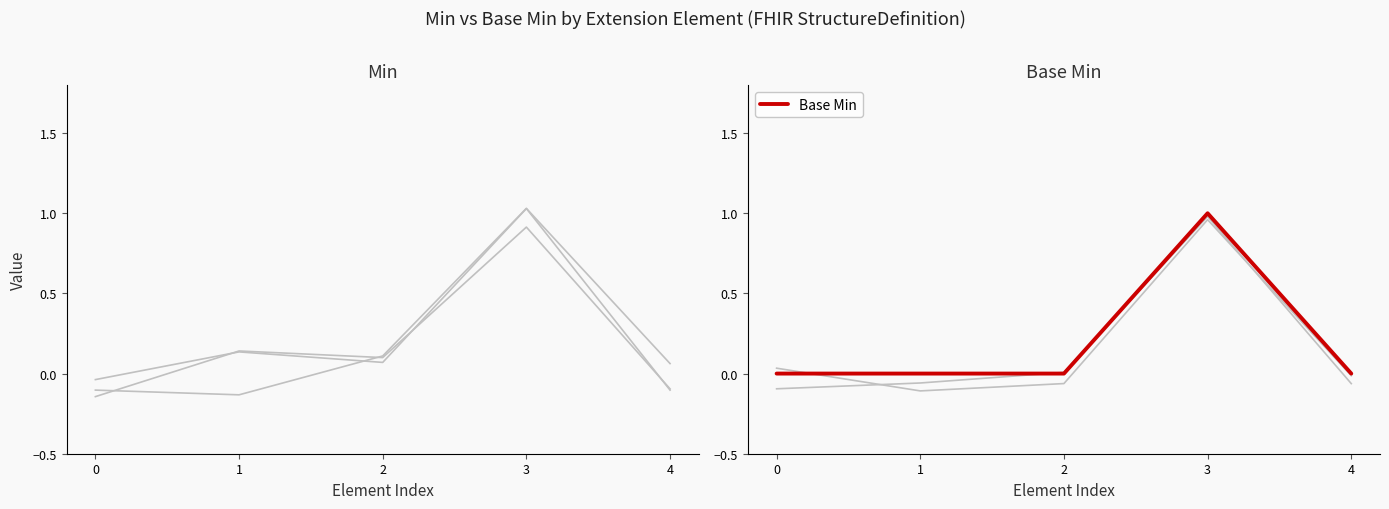

How many points are higher than both their immediate neighbors (excluding endpoints)?

1